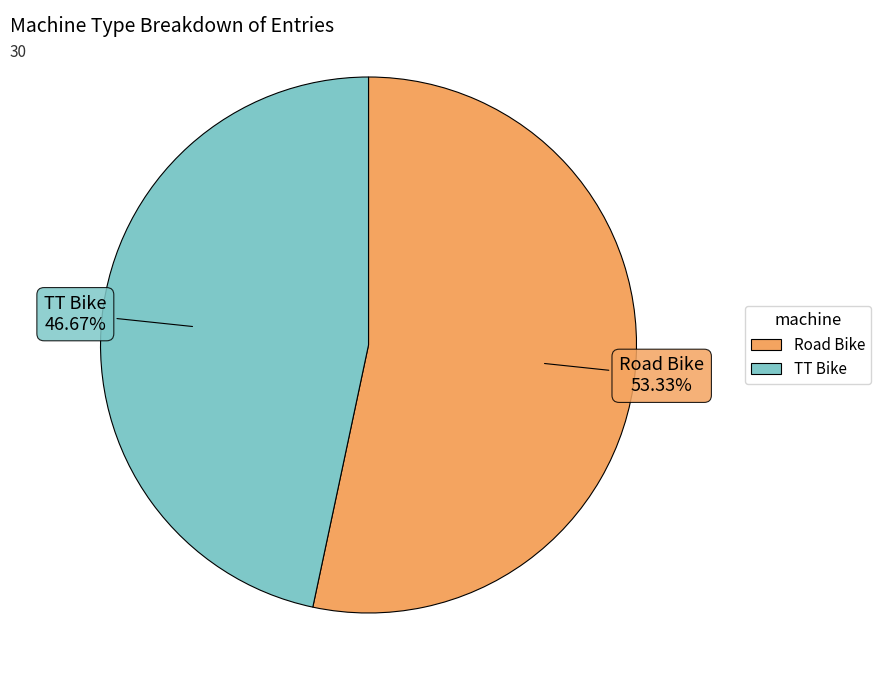

True or false: TT Bike accounts for 47% of the total.

True